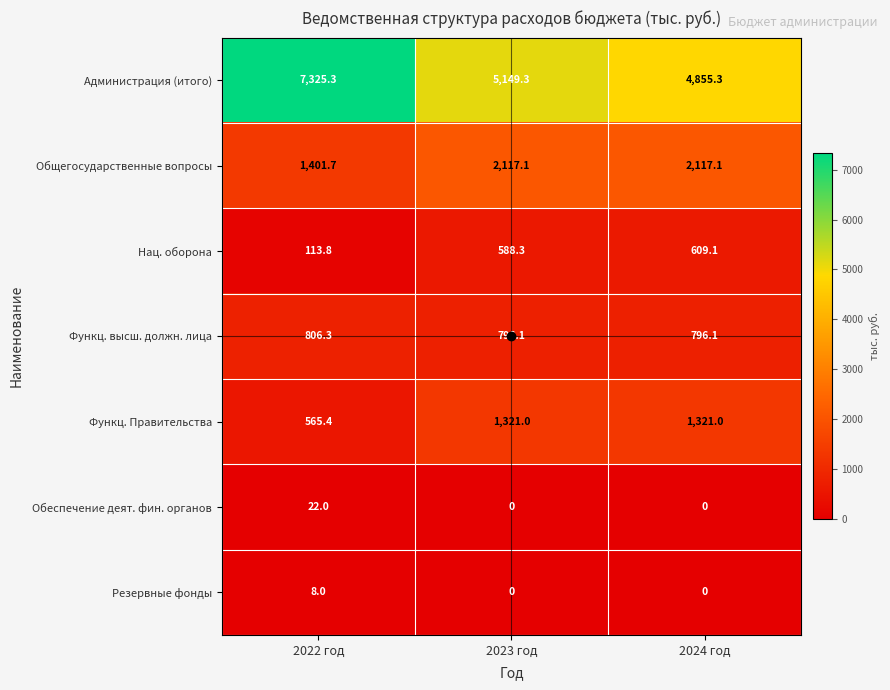

What is the difference between the maximum and minimum values in the Функц. высш. должн. лица series?

10.2